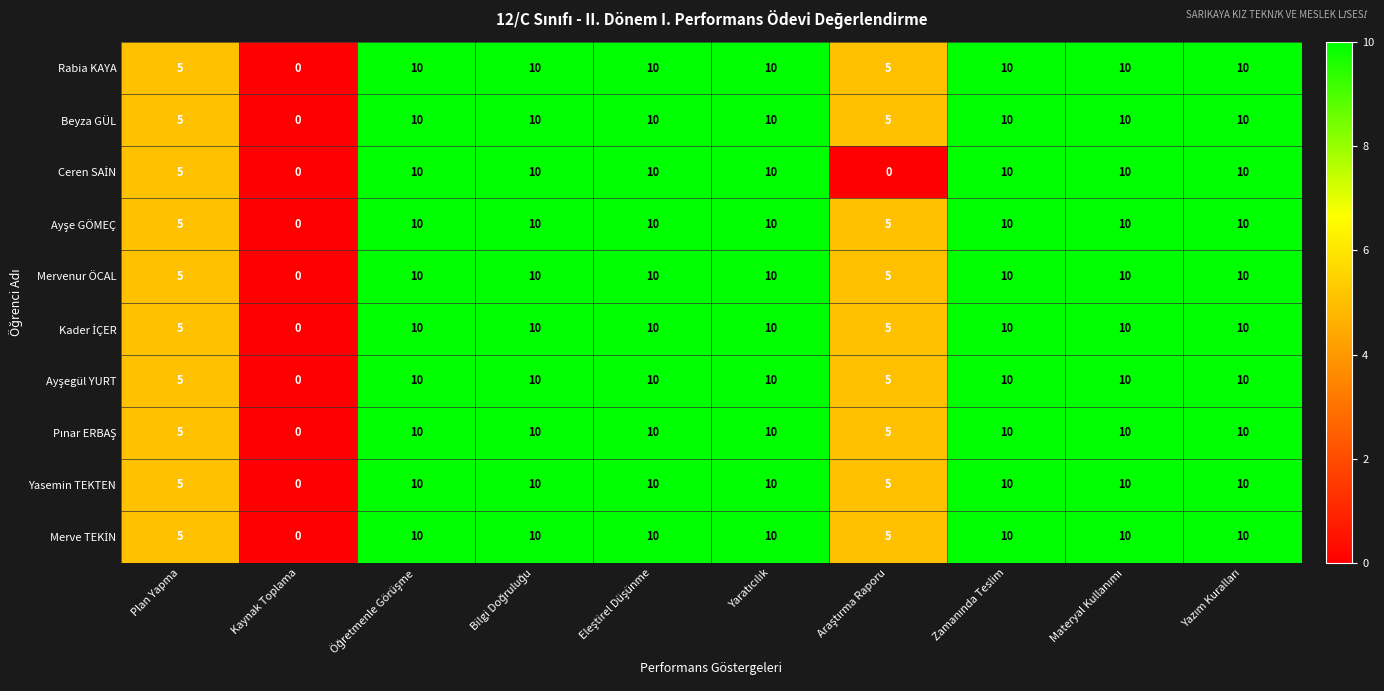

What is the maximum value for Mervenur ÖCAL?

10